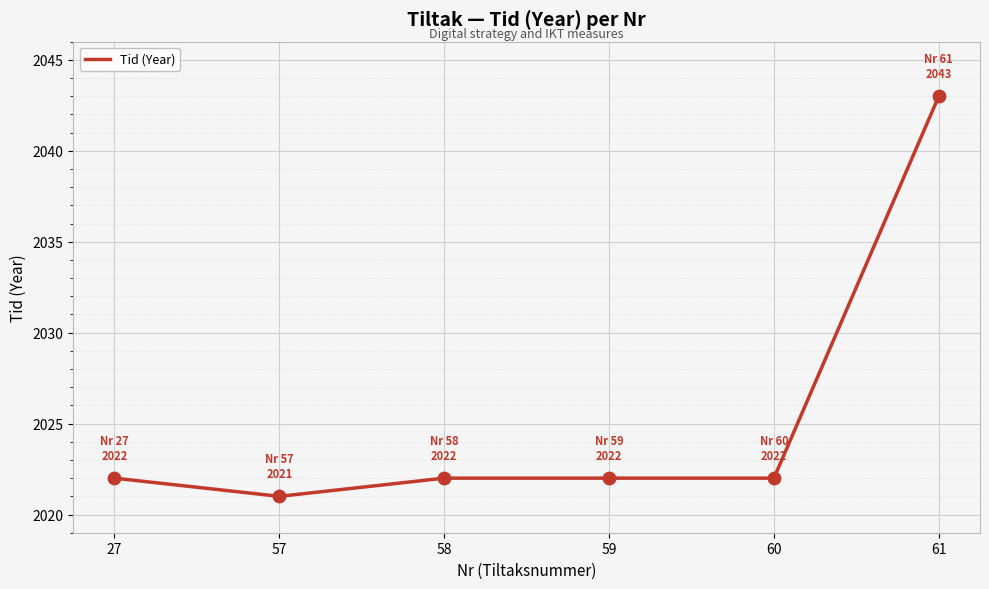

Which has a higher value, 60 or 61?

61